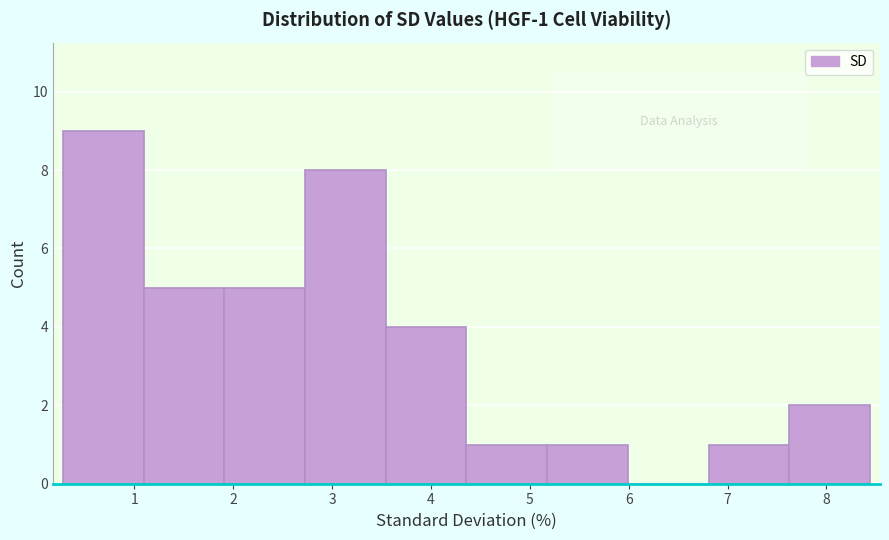

Over which range of the x-axis is the bar tallest?

0.3 to 1.1